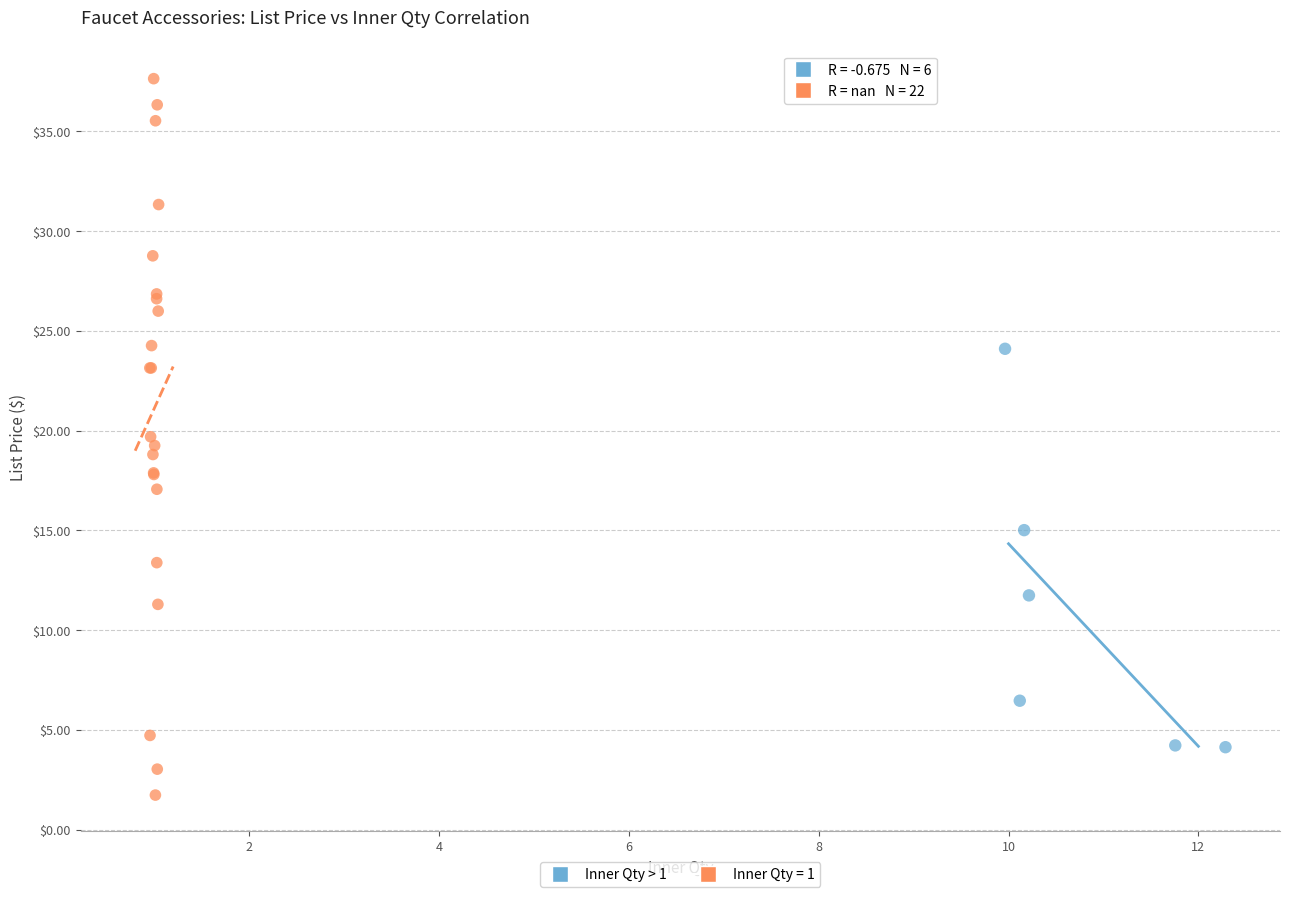

Which series reaches the maximum Y coordinate?

Inner Qty = 1